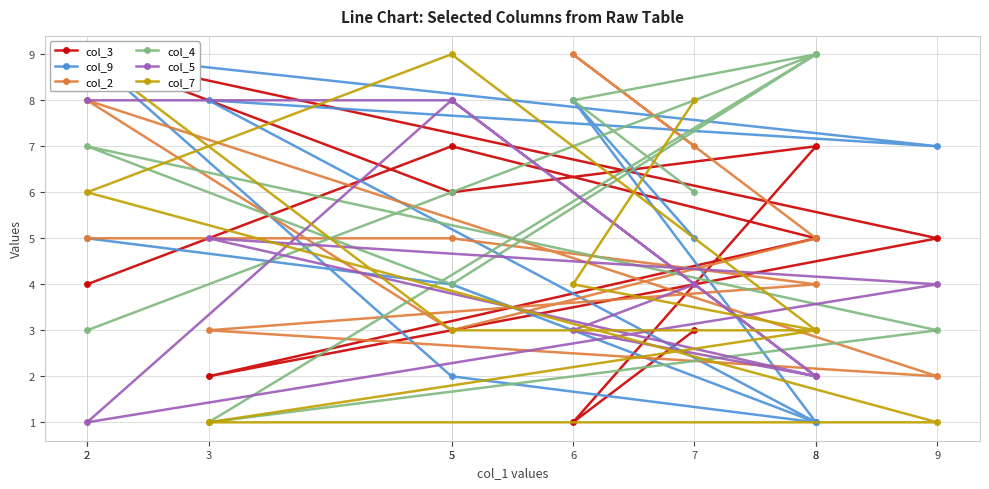

How many times do col_7 and col_2 cross each other?

4